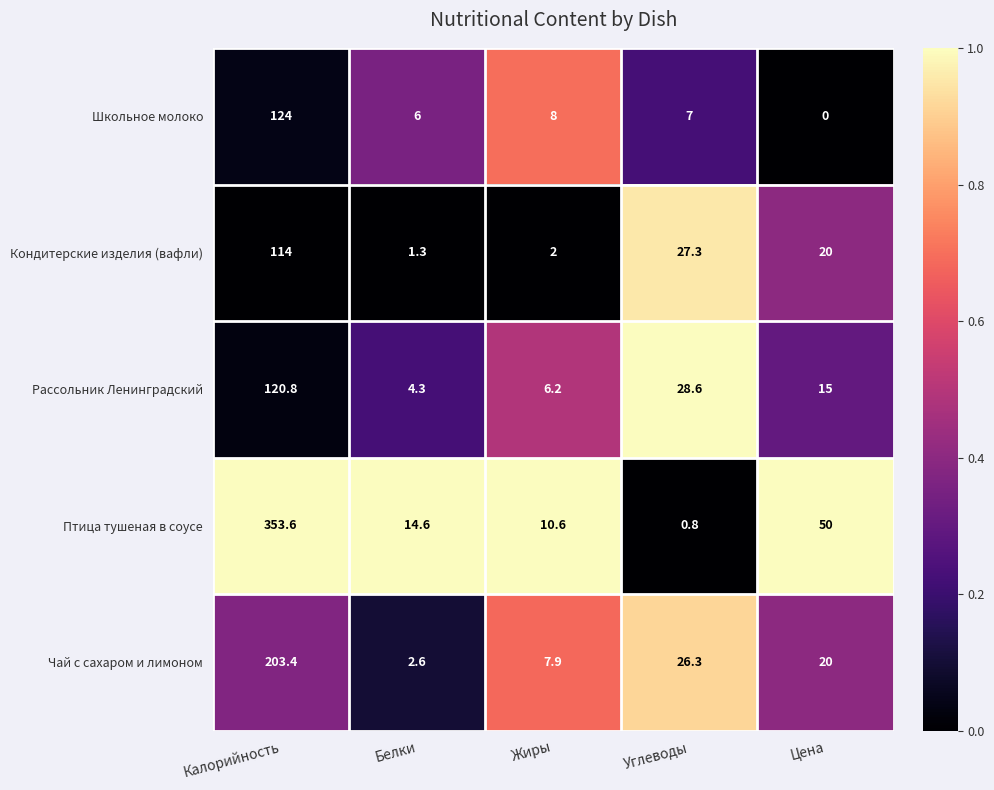

True or false: Чай с сахаром и лимоном has a value of 26.3 at Углеводы.

True